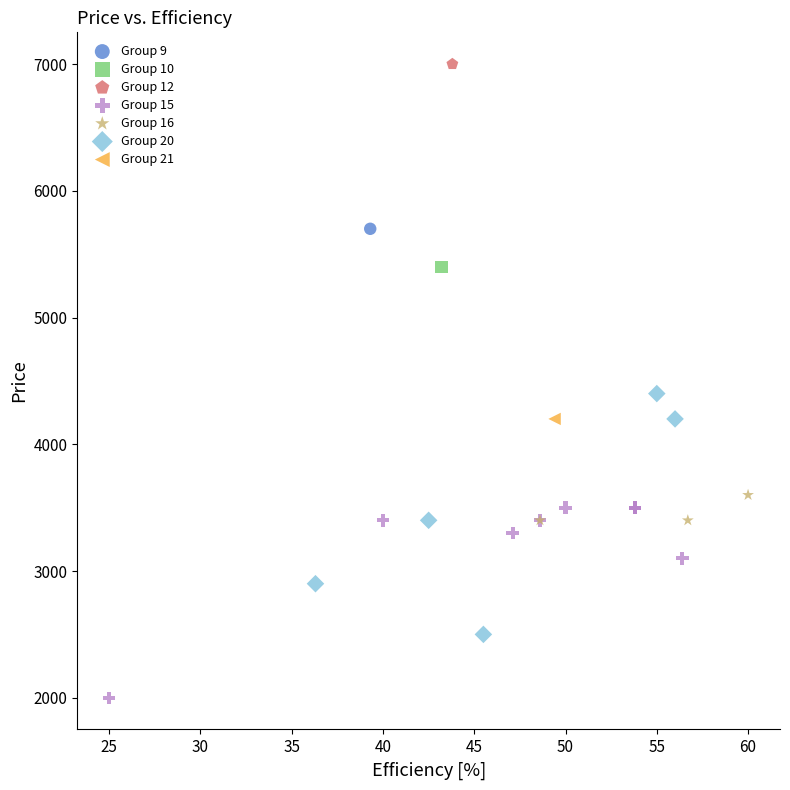

What are all the series names shown in the legend?

Group 9, Group 10, Group 12, Group 15, Group 16, Group 20, Group 21